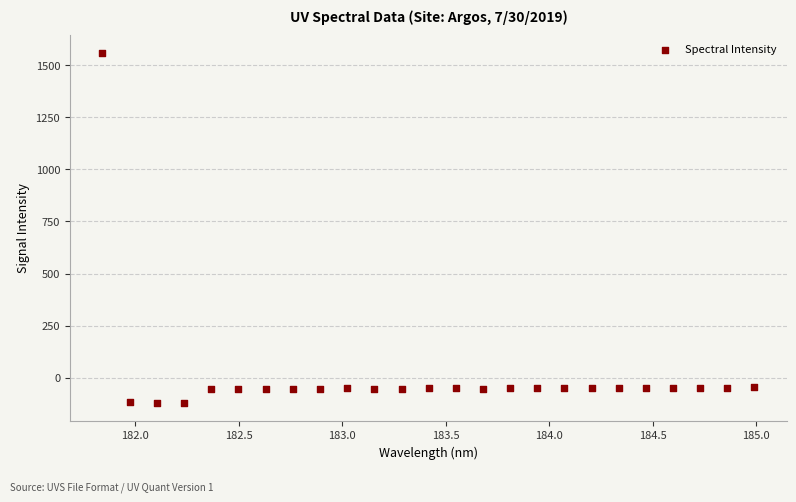

What is the range of X values (max minus min)?

3.1